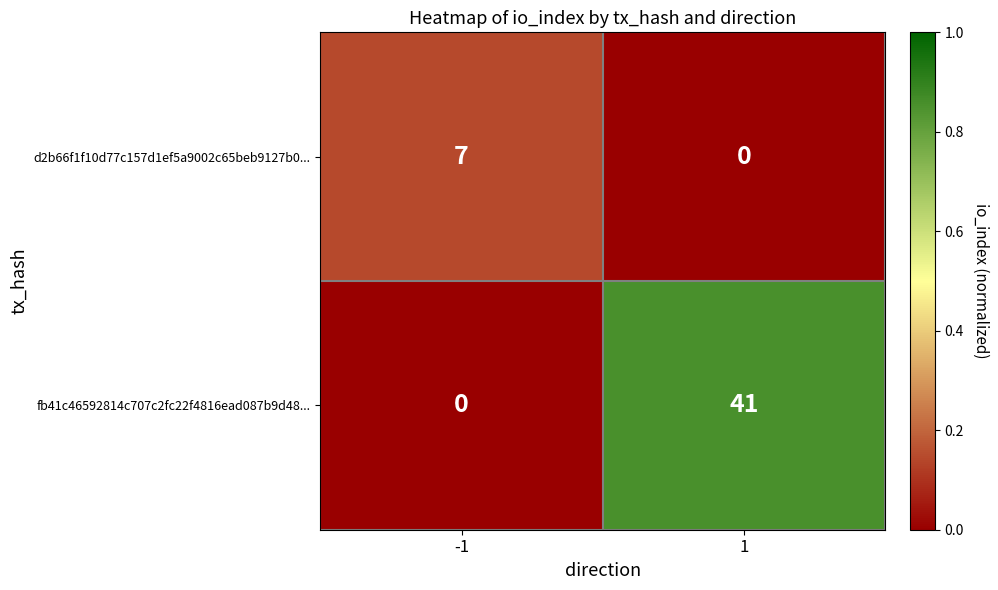

At how many categories does at least one series exceed 0?

2